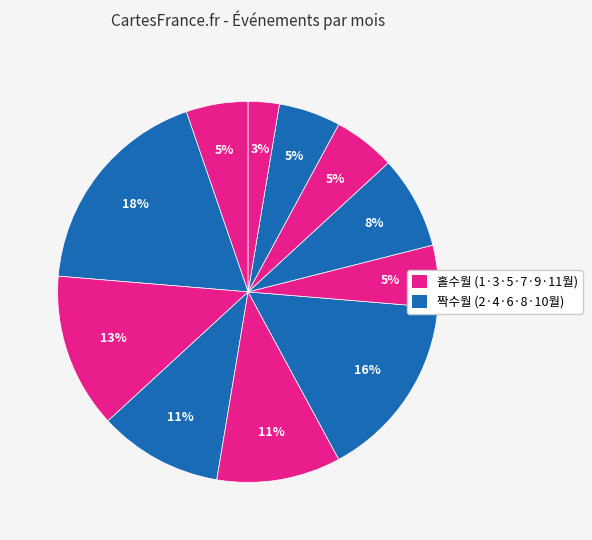

To the nearest percent, what is the average slice percentage?

9%